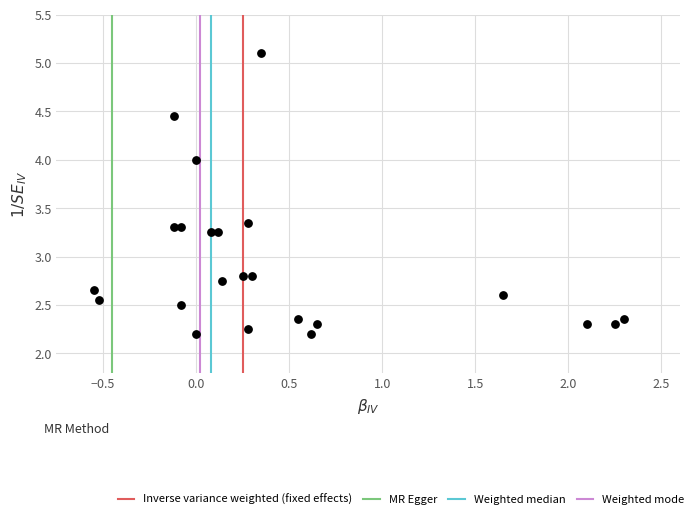

What is the range of Y values (max minus min)?

2.9